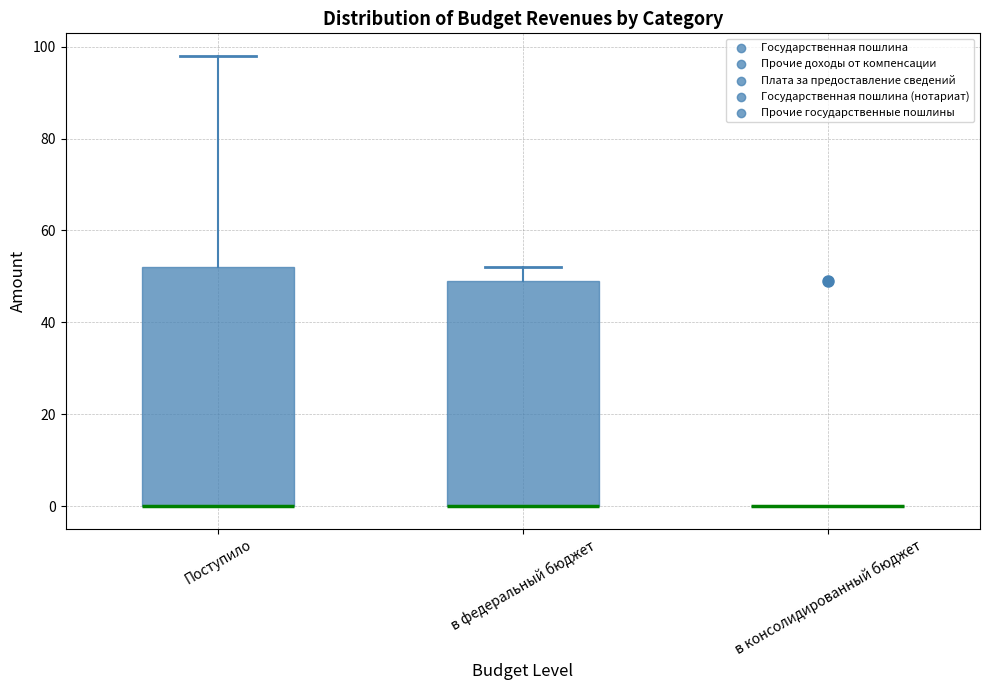

Reading left to right, transcribe this box plot: for each box, give where its median line is, the range the box spans, and where its two whiskers end, as read against the y-axis. The values are not printed on the chart, so give them approximately, as read against the axis.

Поступило: median 0 (drawn on the box's lower edge), box 0 to 52, whiskers 0 to 98
в федеральный бюджет: median 0 (drawn on the box's lower edge), box 0 to 50, whiskers 0 to 52
в консолидированный бюджет: box collapsed to a line at 0, whiskers 0 to 0